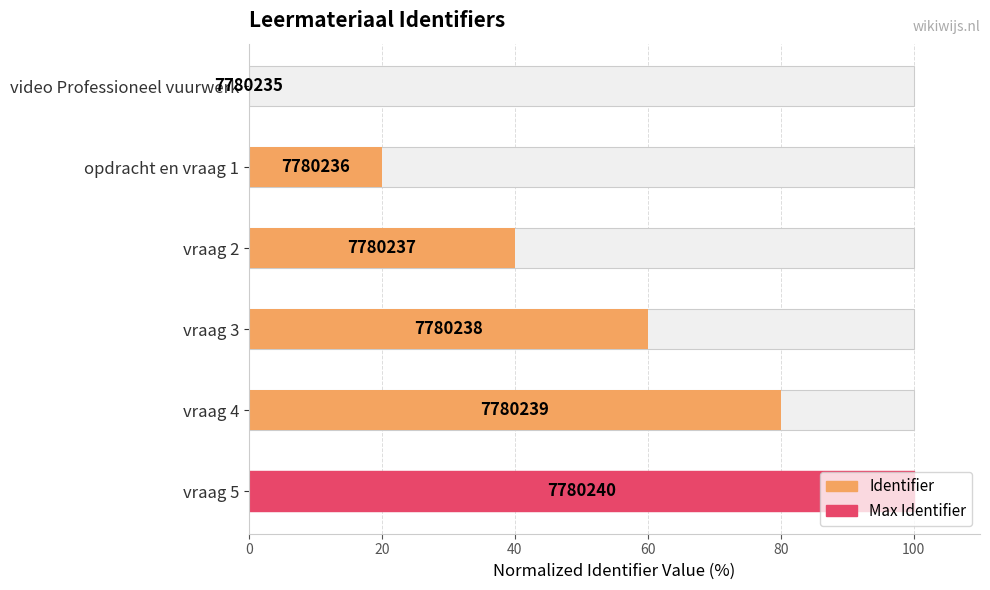

Are the bars horizontal?

Yes